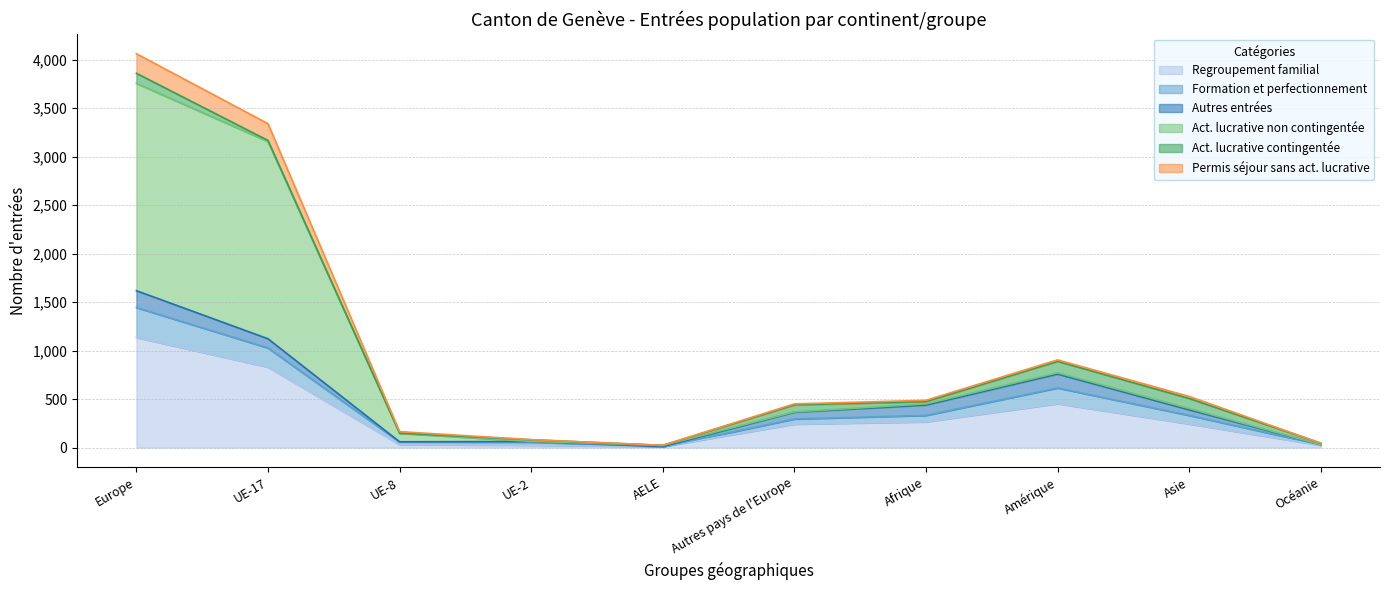

At which label is Formation et perfectionnement closest to 813?

Amérique